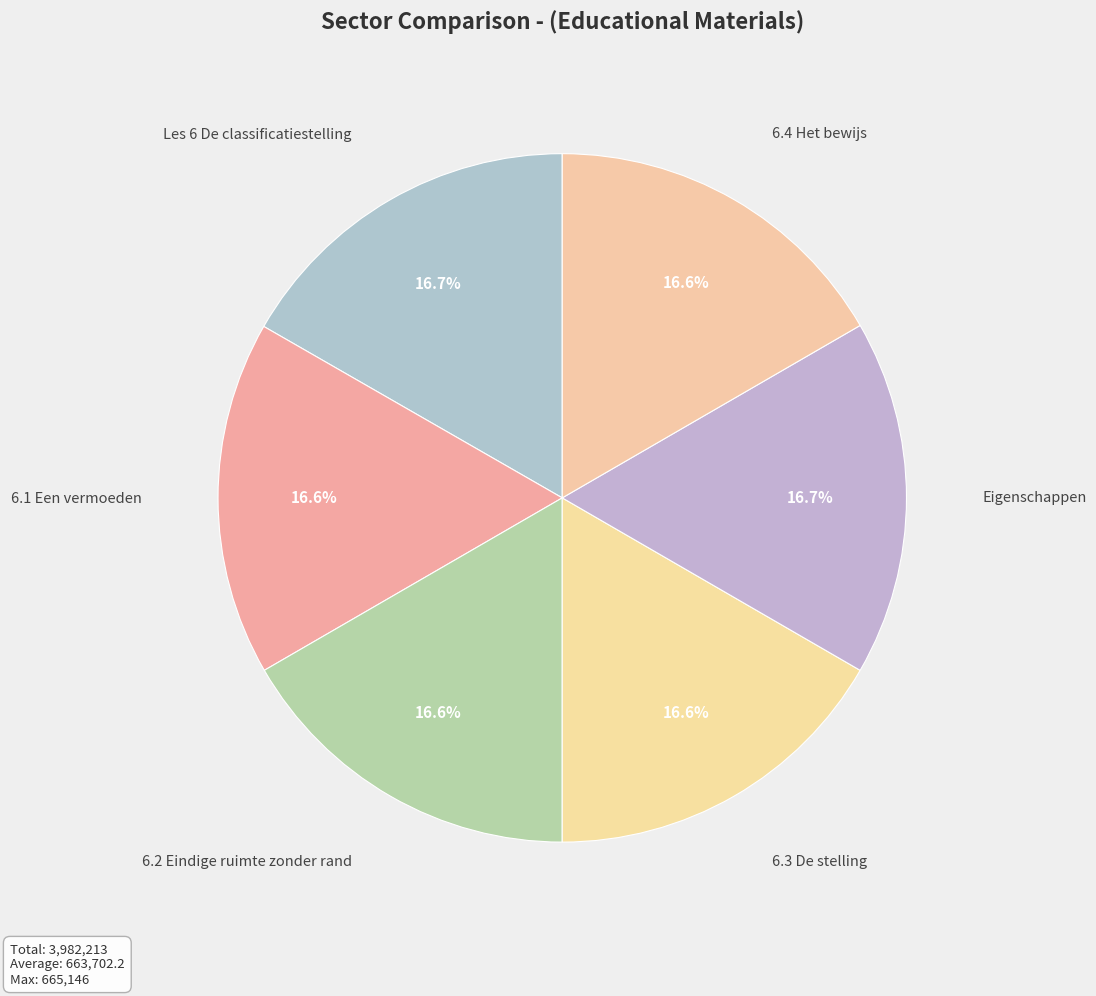

True or false: 6.3 De stelling accounts for 10% of the total.

False